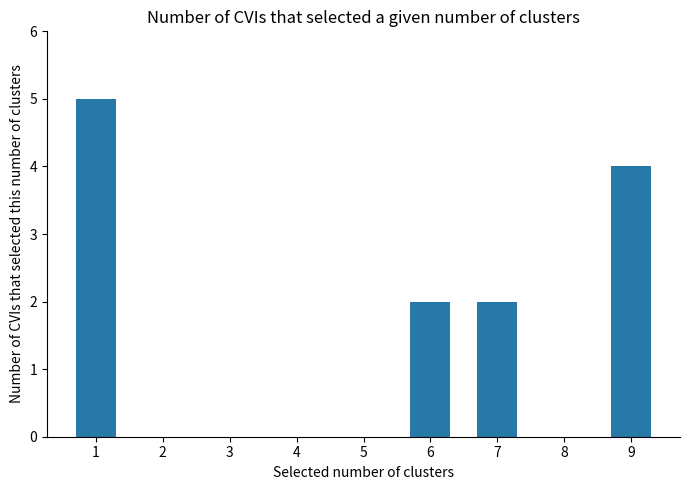

Are the bars horizontal?

No